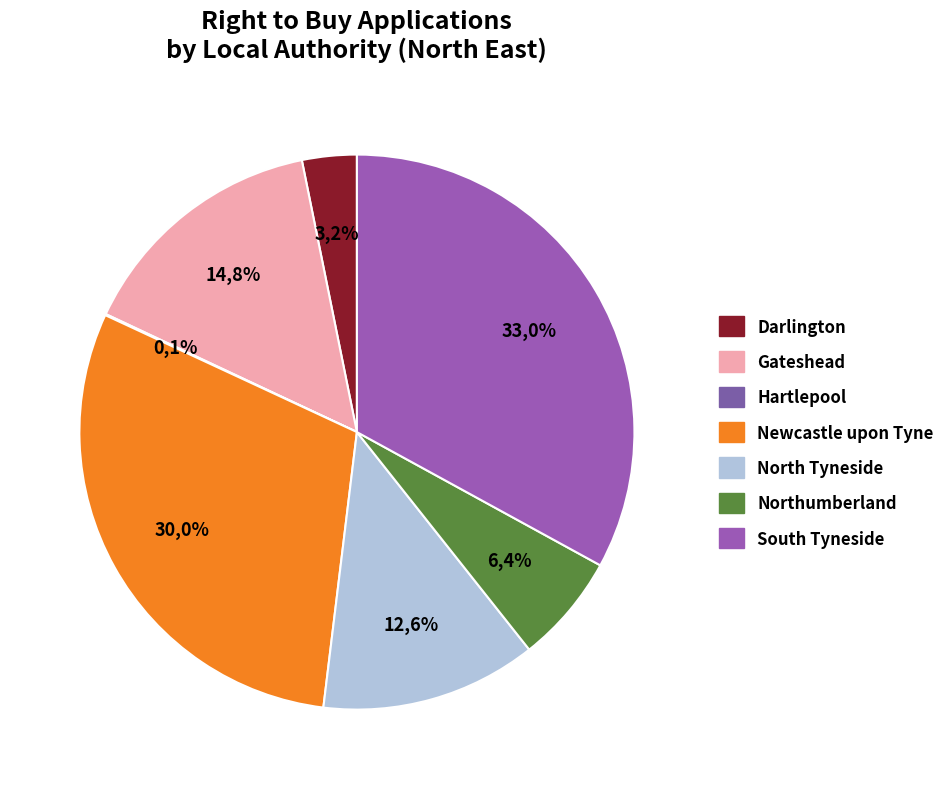

Is Middlesbrough the majority of the pie?

No